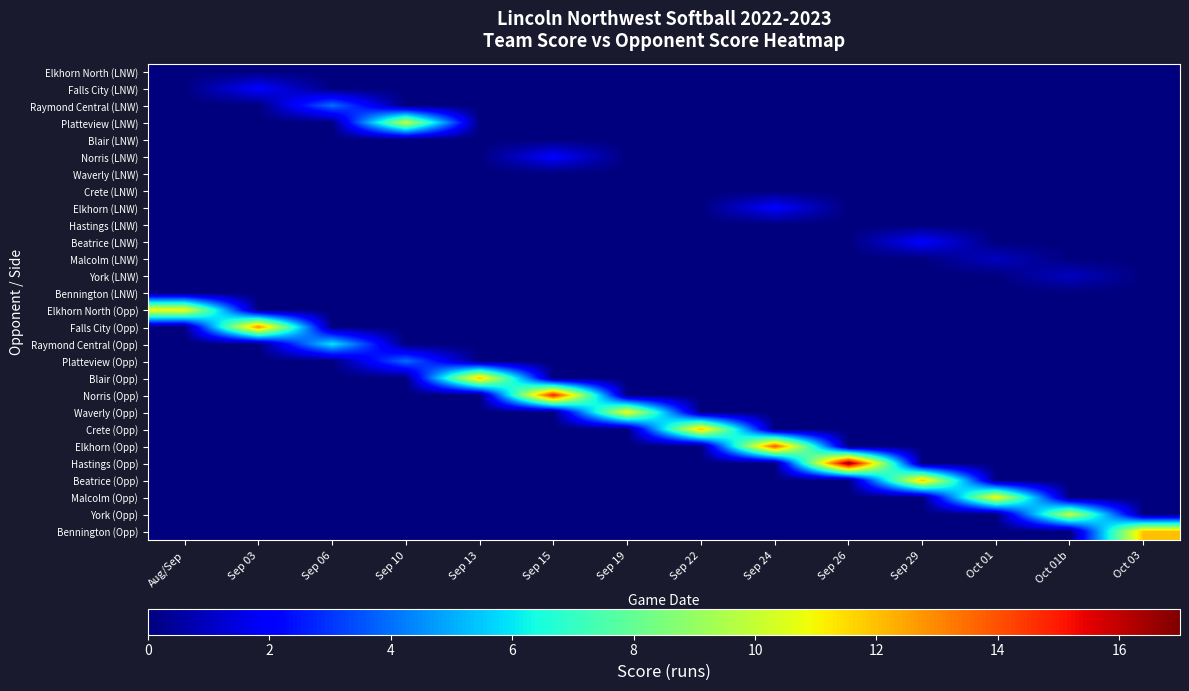

Reading right to left, list all the values displayed in this chart.

Elkhorn North (LNW): Oct 03=0	Oct 01b=0	Oct 01=0	Sep 29=0	Sep 26=0	Sep 24=0	Sep 22=0	Sep 19=0	Sep 15=0	Sep 13=0	Sep 10=0	Sep 06=0	Sep 03=0	Aug/Sep=0
Falls City (LNW): Oct 03=0	Oct 01b=0	Oct 01=0	Sep 29=0	Sep 26=0	Sep 24=0	Sep 22=0	Sep 19=0	Sep 15=0	Sep 13=0	Sep 10=0	Sep 06=0	Sep 03=2	Aug/Sep=0
Raymond Central (LNW): Oct 03=0	Oct 01b=0	Oct 01=0	Sep 29=0	Sep 26=0	Sep 24=0	Sep 22=0	Sep 19=0	Sep 15=0	Sep 13=0	Sep 10=0	Sep 06=4	Sep 03=0	Aug/Sep=0
Platteview (LNW): Oct 03=0	Oct 01b=0	Oct 01=0	Sep 29=0	Sep 26=0	Sep 24=0	Sep 22=0	Sep 19=0	Sep 15=0	Sep 13=0	Sep 10=10	Sep 06=0	Sep 03=0	Aug/Sep=0
Blair (LNW): Oct 03=0	Oct 01b=0	Oct 01=0	Sep 29=0	Sep 26=0	Sep 24=0	Sep 22=0	Sep 19=0	Sep 15=0	Sep 13=0	Sep 10=0	Sep 06=0	Sep 03=0	Aug/Sep=0
Norris (LNW): Oct 03=0	Oct 01b=0	Oct 01=0	Sep 29=0	Sep 26=0	Sep 24=0	Sep 22=0	Sep 19=0	Sep 15=2	Sep 13=0	Sep 10=0	Sep 06=0	Sep 03=0	Aug/Sep=0
Waverly (LNW): Oct 03=0	Oct 01b=0	Oct 01=0	Sep 29=0	Sep 26=0	Sep 24=0	Sep 22=0	Sep 19=0	Sep 15=0	Sep 13=0	Sep 10=0	Sep 06=0	Sep 03=0	Aug/Sep=0
Crete (LNW): Oct 03=0	Oct 01b=0	Oct 01=0	Sep 29=0	Sep 26=0	Sep 24=0	Sep 22=0	Sep 19=0	Sep 15=0	Sep 13=0	Sep 10=0	Sep 06=0	Sep 03=0	Aug/Sep=0
Elkhorn (LNW): Oct 03=0	Oct 01b=0	Oct 01=0	Sep 29=0	Sep 26=0	Sep 24=2	Sep 22=0	Sep 19=0	Sep 15=0	Sep 13=0	Sep 10=0	Sep 06=0	Sep 03=0	Aug/Sep=0
Hastings (LNW): Oct 03=0	Oct 01b=0	Oct 01=0	Sep 29=0	Sep 26=0	Sep 24=0	Sep 22=0	Sep 19=0	Sep 15=0	Sep 13=0	Sep 10=0	Sep 06=0	Sep 03=0	Aug/Sep=0
Beatrice (LNW): Oct 03=0	Oct 01b=0	Oct 01=0	Sep 29=2	Sep 26=0	Sep 24=0	Sep 22=0	Sep 19=0	Sep 15=0	Sep 13=0	Sep 10=0	Sep 06=0	Sep 03=0	Aug/Sep=0
Malcolm (LNW): Oct 03=0	Oct 01b=0	Oct 01=1	Sep 29=0	Sep 26=0	Sep 24=0	Sep 22=0	Sep 19=0	Sep 15=0	Sep 13=0	Sep 10=0	Sep 06=0	Sep 03=0	Aug/Sep=0
York (LNW): Oct 03=0	Oct 01b=1	Oct 01=0	Sep 29=0	Sep 26=0	Sep 24=0	Sep 22=0	Sep 19=0	Sep 15=0	Sep 13=0	Sep 10=0	Sep 06=0	Sep 03=0	Aug/Sep=0
Bennington (LNW): Oct 03=0	Oct 01b=0	Oct 01=0	Sep 29=0	Sep 26=0	Sep 24=0	Sep 22=0	Sep 19=0	Sep 15=0	Sep 13=0	Sep 10=0	Sep 06=0	Sep 03=0	Aug/Sep=0
Elkhorn North (Opp): Oct 03=0	Oct 01b=0	Oct 01=0	Sep 29=0	Sep 26=0	Sep 24=0	Sep 22=0	Sep 19=0	Sep 15=0	Sep 13=0	Sep 10=0	Sep 06=0	Sep 03=0	Aug/Sep=11
Falls City (Opp): Oct 03=0	Oct 01b=0	Oct 01=0	Sep 29=0	Sep 26=0	Sep 24=0	Sep 22=0	Sep 19=0	Sep 15=0	Sep 13=0	Sep 10=0	Sep 06=0	Sep 03=13	Aug/Sep=0
Raymond Central (Opp): Oct 03=0	Oct 01b=0	Oct 01=0	Sep 29=0	Sep 26=0	Sep 24=0	Sep 22=0	Sep 19=0	Sep 15=0	Sep 13=0	Sep 10=0	Sep 06=6	Sep 03=0	Aug/Sep=0
Platteview (Opp): Oct 03=0	Oct 01b=0	Oct 01=0	Sep 29=0	Sep 26=0	Sep 24=0	Sep 22=0	Sep 19=0	Sep 15=0	Sep 13=0	Sep 10=4	Sep 06=0	Sep 03=0	Aug/Sep=0
Blair (Opp): Oct 03=0	Oct 01b=0	Oct 01=0	Sep 29=0	Sep 26=0	Sep 24=0	Sep 22=0	Sep 19=0	Sep 15=0	Sep 13=12	Sep 10=0	Sep 06=0	Sep 03=0	Aug/Sep=0
Norris (Opp): Oct 03=0	Oct 01b=0	Oct 01=0	Sep 29=0	Sep 26=0	Sep 24=0	Sep 22=0	Sep 19=0	Sep 15=15	Sep 13=0	Sep 10=0	Sep 06=0	Sep 03=0	Aug/Sep=0
Waverly (Opp): Oct 03=0	Oct 01b=0	Oct 01=0	Sep 29=0	Sep 26=0	Sep 24=0	Sep 22=0	Sep 19=11	Sep 15=0	Sep 13=0	Sep 10=0	Sep 06=0	Sep 03=0	Aug/Sep=0
Crete (Opp): Oct 03=0	Oct 01b=0	Oct 01=0	Sep 29=0	Sep 26=0	Sep 24=0	Sep 22=12	Sep 19=0	Sep 15=0	Sep 13=0	Sep 10=0	Sep 06=0	Sep 03=0	Aug/Sep=0
Elkhorn (Opp): Oct 03=0	Oct 01b=0	Oct 01=0	Sep 29=0	Sep 26=0	Sep 24=14	Sep 22=0	Sep 19=0	Sep 15=0	Sep 13=0	Sep 10=0	Sep 06=0	Sep 03=0	Aug/Sep=0
Hastings (Opp): Oct 03=0	Oct 01b=0	Oct 01=0	Sep 29=0	Sep 26=17	Sep 24=0	Sep 22=0	Sep 19=0	Sep 15=0	Sep 13=0	Sep 10=0	Sep 06=0	Sep 03=0	Aug/Sep=0
Beatrice (Opp): Oct 03=0	Oct 01b=0	Oct 01=0	Sep 29=12	Sep 26=0	Sep 24=0	Sep 22=0	Sep 19=0	Sep 15=0	Sep 13=0	Sep 10=0	Sep 06=0	Sep 03=0	Aug/Sep=0
Malcolm (Opp): Oct 03=0	Oct 01b=0	Oct 01=11	Sep 29=0	Sep 26=0	Sep 24=0	Sep 22=0	Sep 19=0	Sep 15=0	Sep 13=0	Sep 10=0	Sep 06=0	Sep 03=0	Aug/Sep=0
York (Opp): Oct 03=0	Oct 01b=10	Oct 01=0	Sep 29=0	Sep 26=0	Sep 24=0	Sep 22=0	Sep 19=0	Sep 15=0	Sep 13=0	Sep 10=0	Sep 06=0	Sep 03=0	Aug/Sep=0
Bennington (Opp): Oct 03=12	Oct 01b=0	Oct 01=0	Sep 29=0	Sep 26=0	Sep 24=0	Sep 22=0	Sep 19=0	Sep 15=0	Sep 13=0	Sep 10=0	Sep 06=0	Sep 03=0	Aug/Sep=0